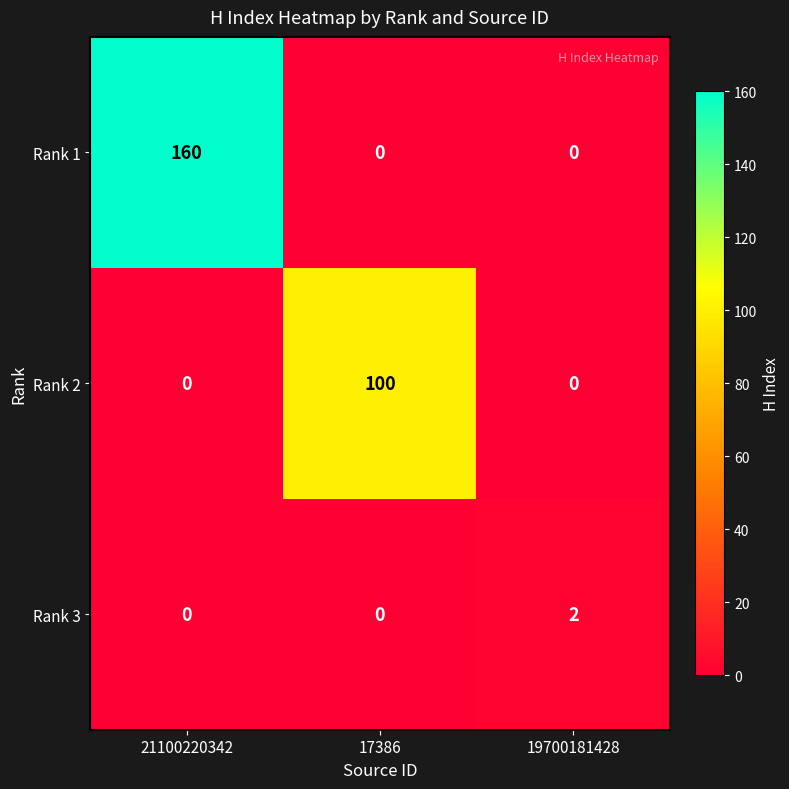

Rank the series by their average value, from lowest to highest.

Rank 3, Rank 2, Rank 1